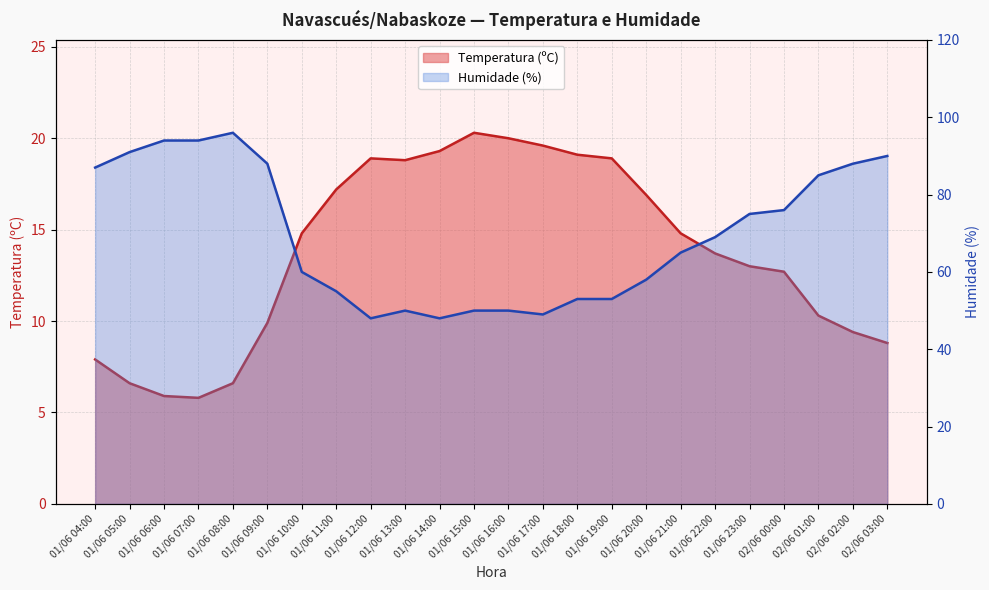

What is the maximum value for Temperatura (ºC)?

20.3